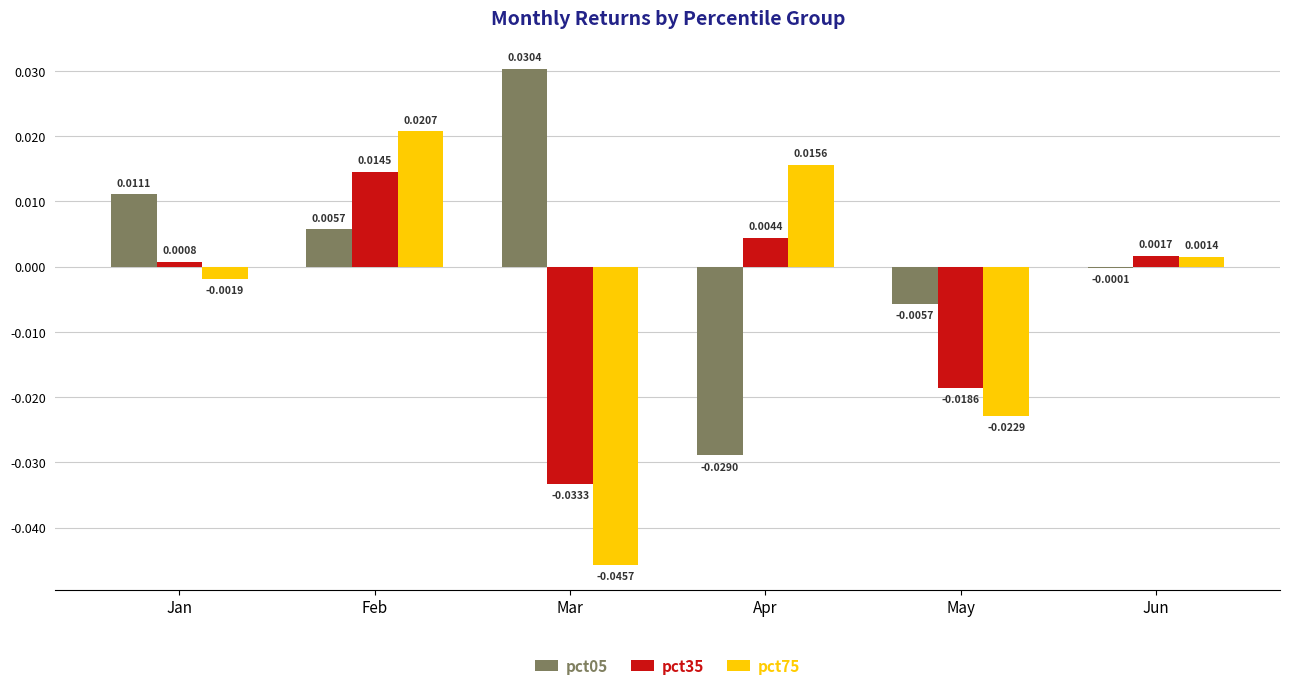

Which series has the widest spread of values?

pct75